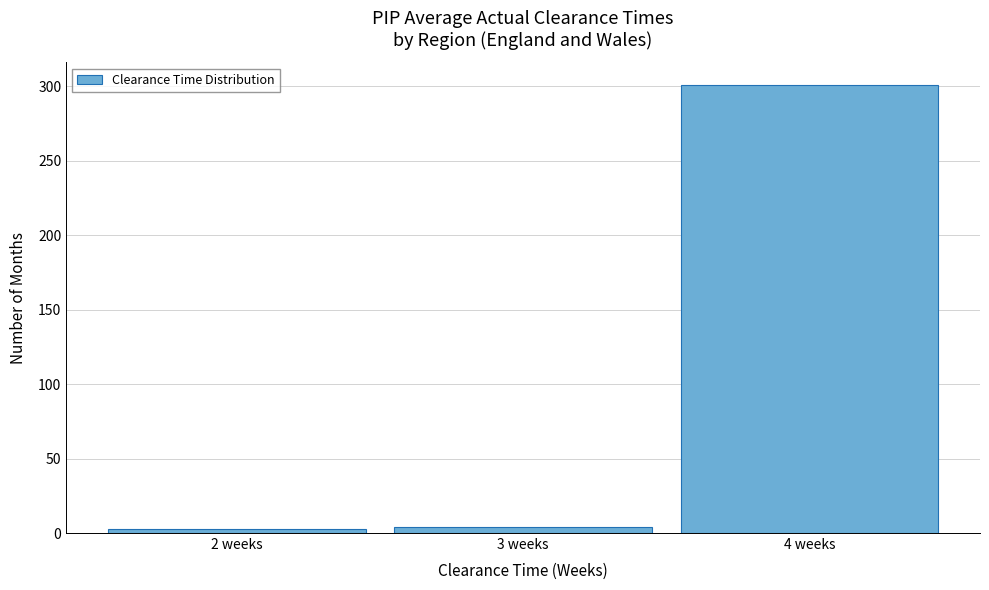

Which range on the x-axis has the tallest bar?

3.5 to 4.5